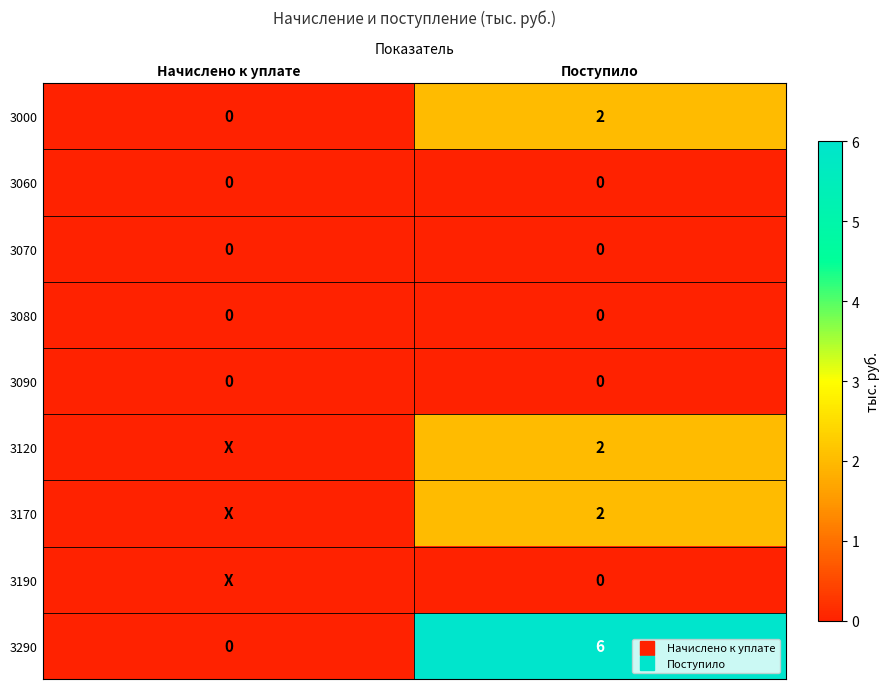

How many series are shown in this chart?

9